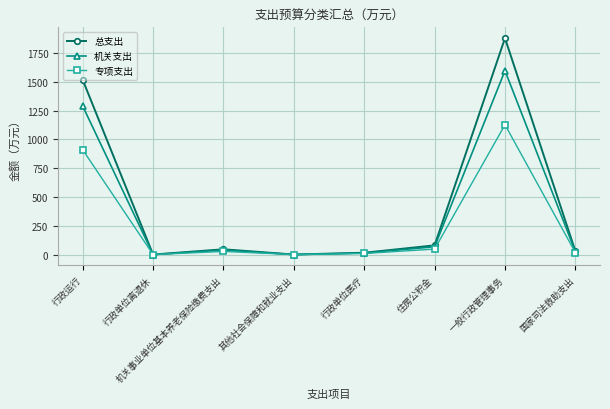

What is the label of the 4th point from the left?

其他社会保障和就业支出